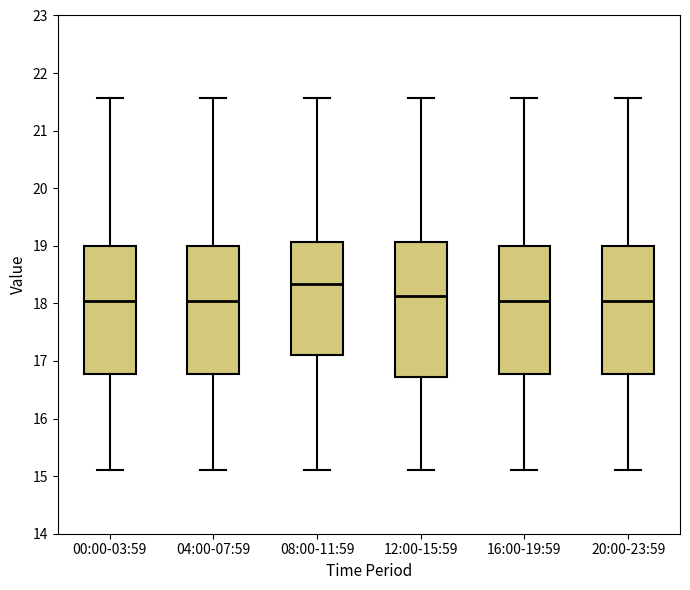

Which box is the tallest, from its lower edge to its upper edge?

12:00-15:59